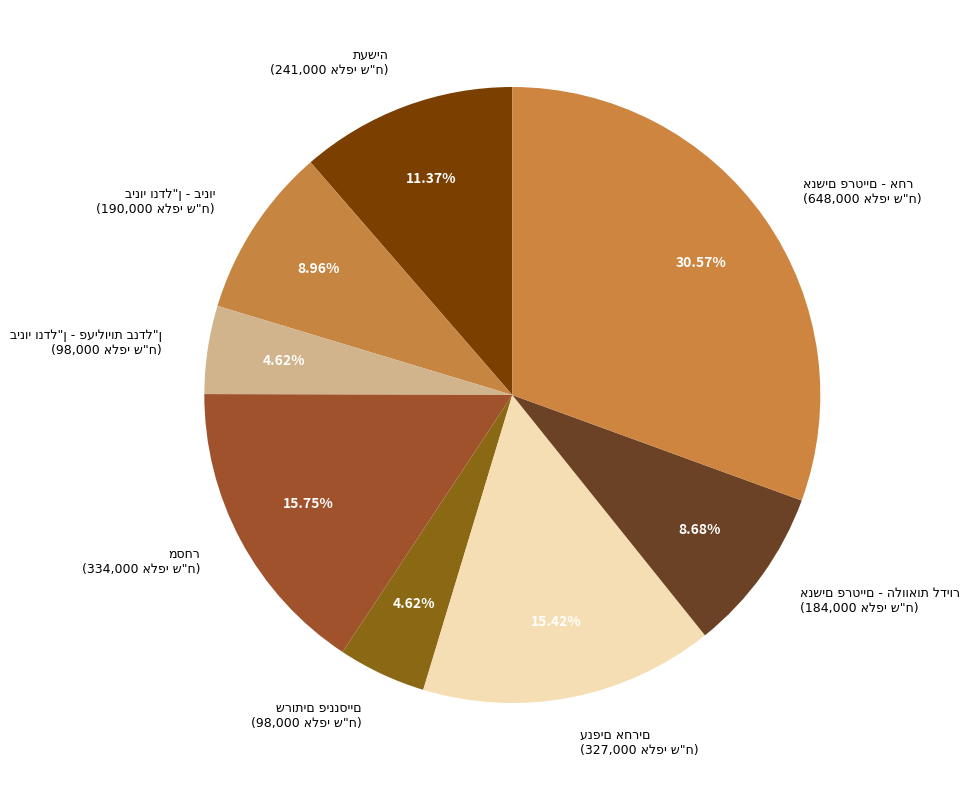

What is the change in value from בינוי ונדל"ן - פעילויות בנדל"ן to ענפים אחרים?

+229000